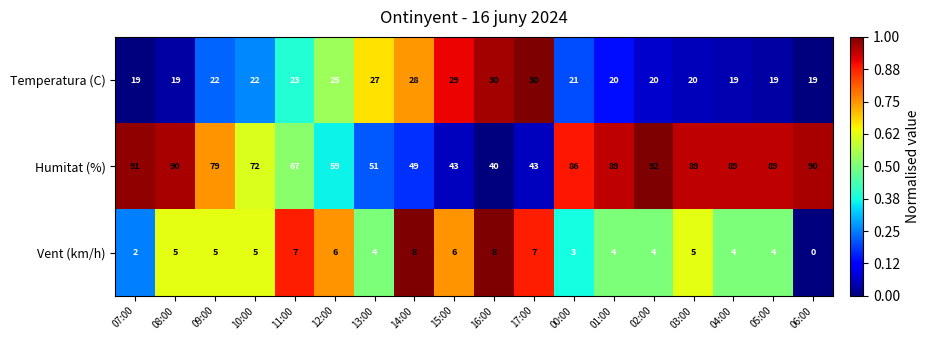

What is the sum of the Vent (km/h) values at 14:00 and 06:00?

8